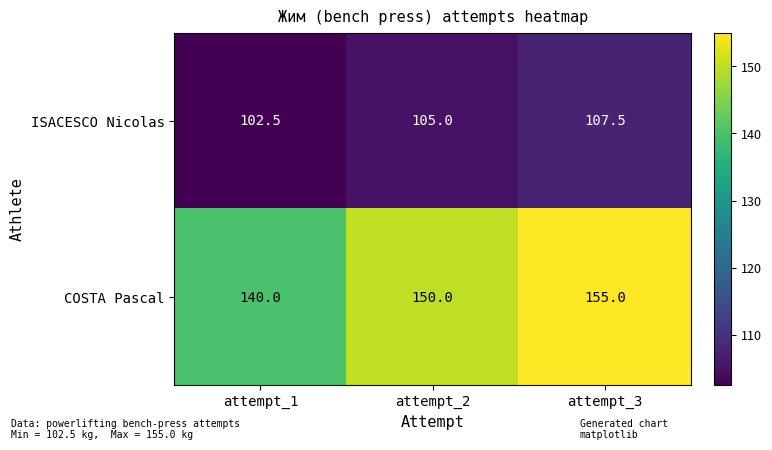

What is the total value across all series at attempt_3?

262.5